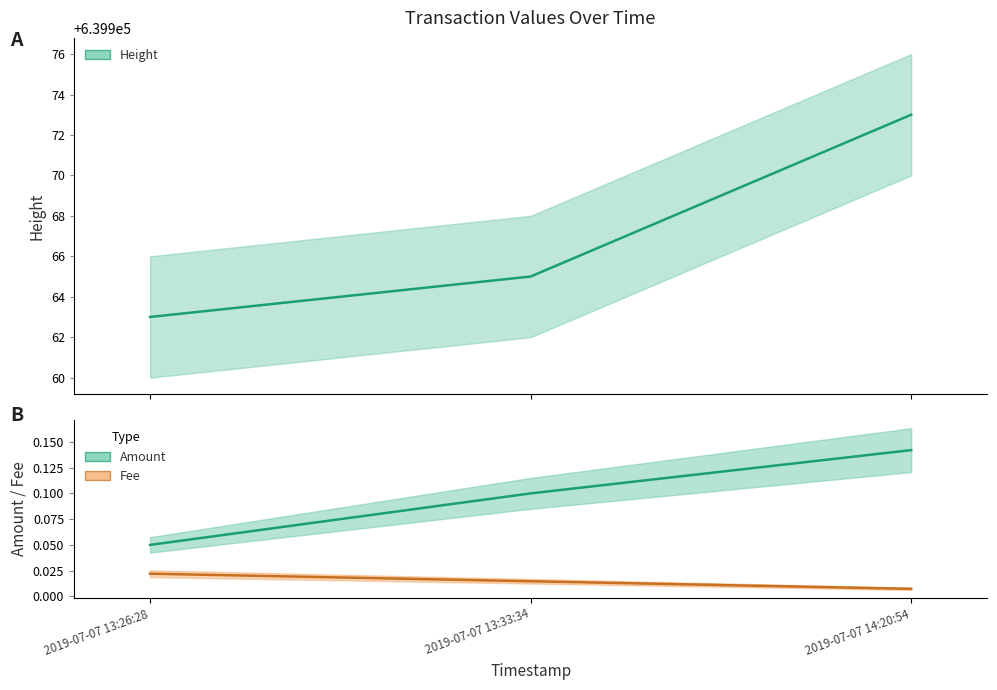

Which category has the highest value in the Amount series?

2019-07-07 14:20:54